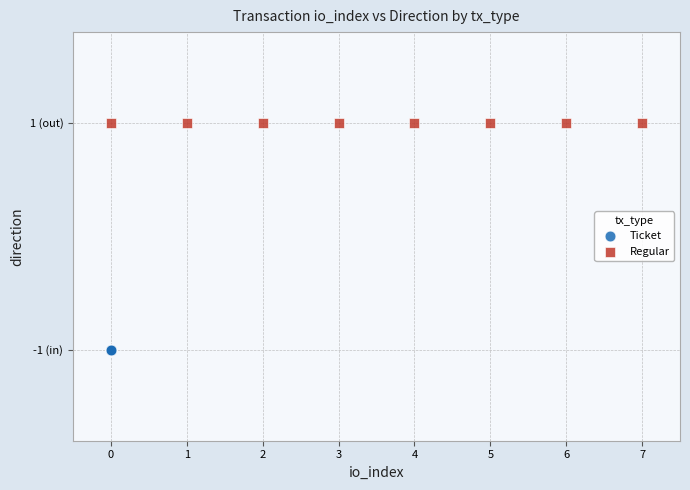

What are all the series names shown in the legend?

Ticket, Regular